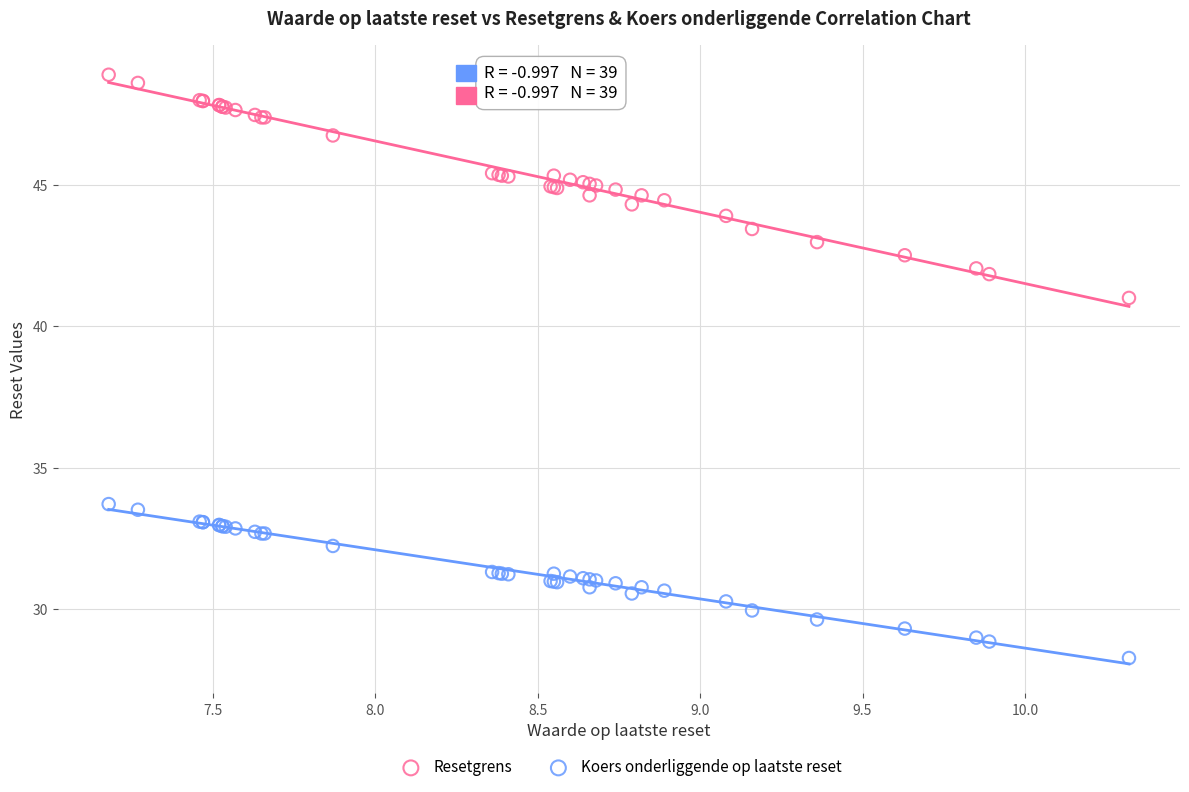

Which series reaches the minimum Y coordinate?

Koers onderliggende op laatste reset